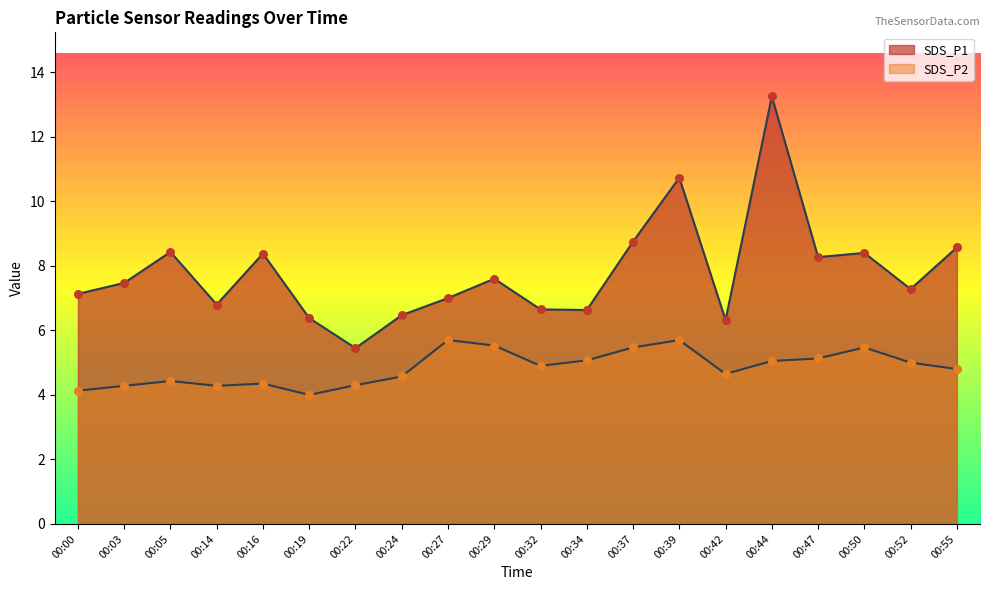

At how many categories does at least one series exceed 13?

1